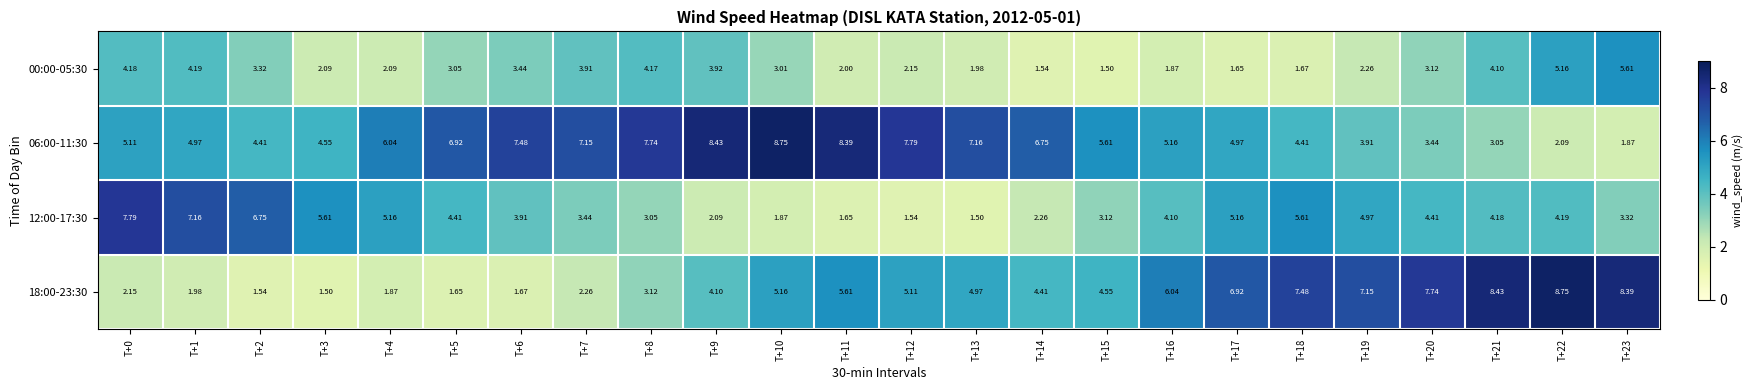

Which series has the largest range (max minus min)?

18:00-23:30